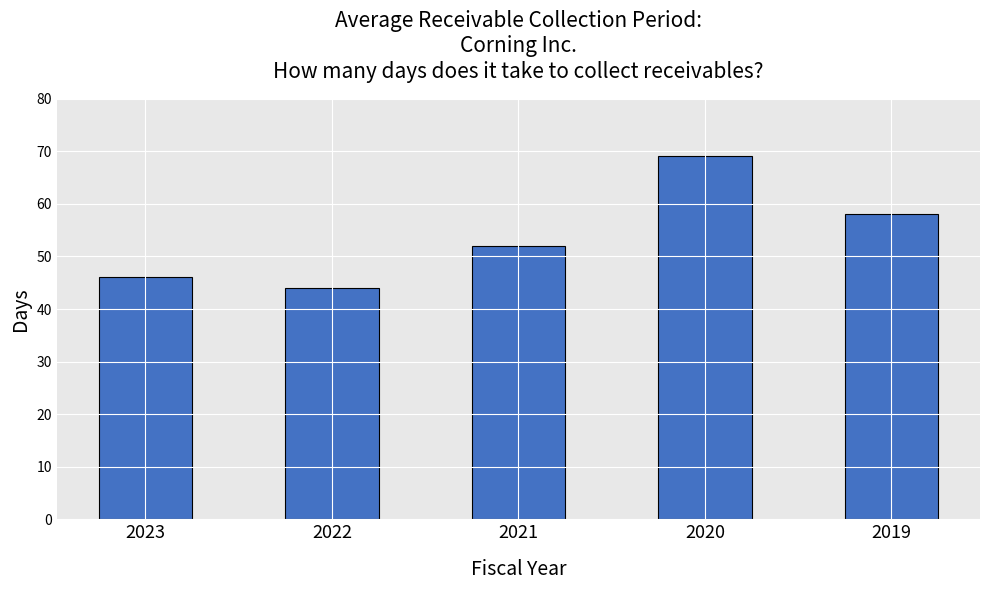

The chart shows a value of 77 at 2023. True or false?

False